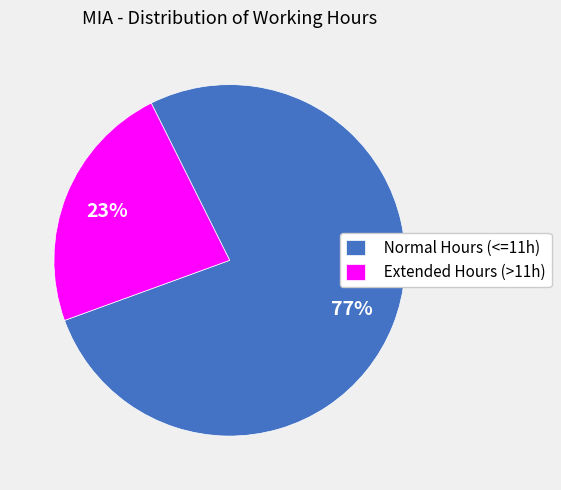

Do Extended Hours (>11h) and Normal Hours (<=11h) together represent more than half of the pie?

Yes